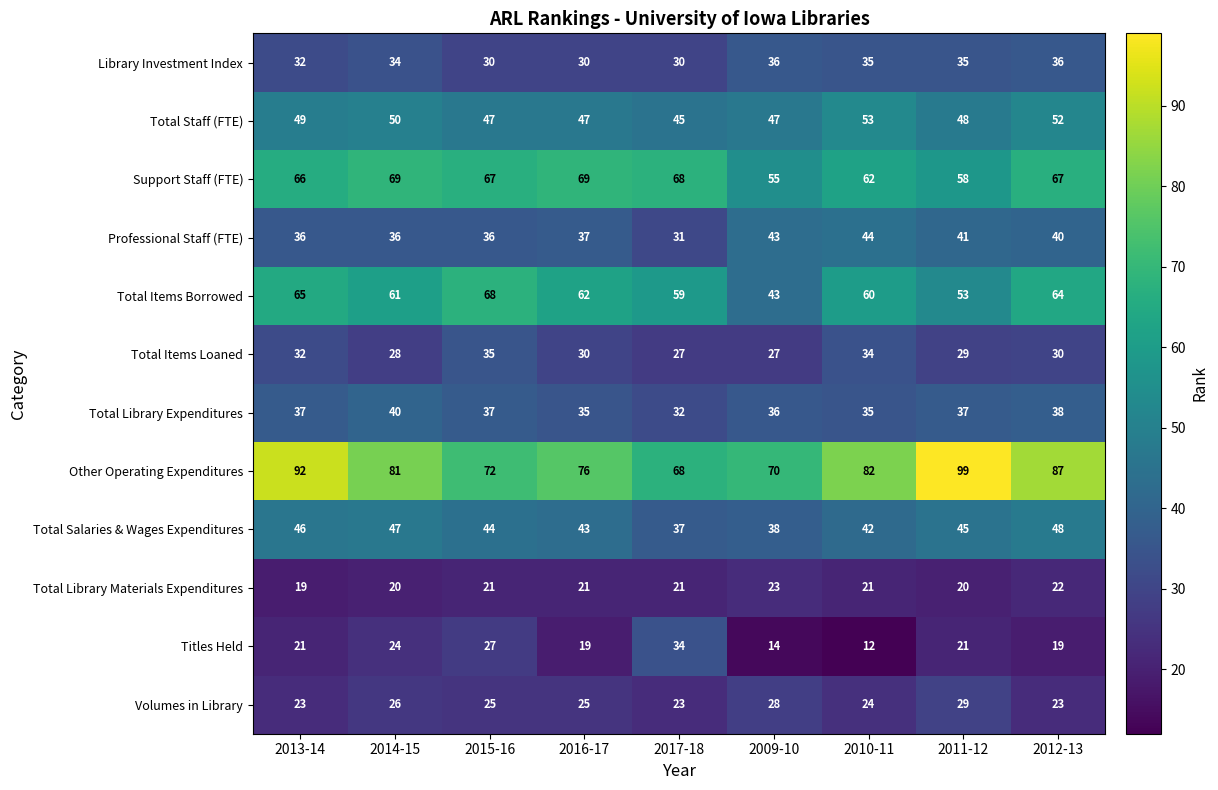

Which category has the lowest value in the Titles Held series?

2010-11